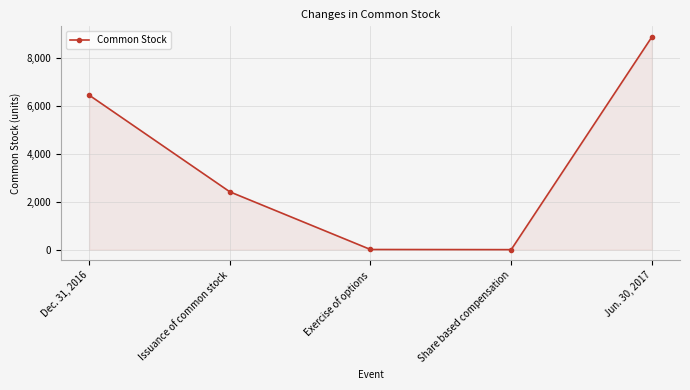

What value does the data have at Share based compensation?

2